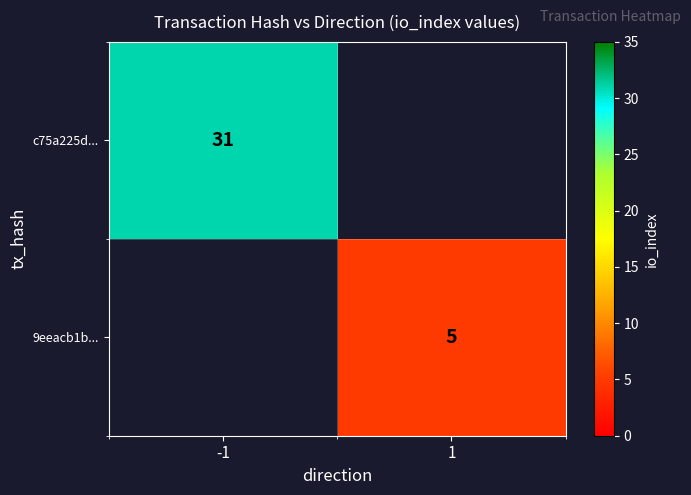

The c75a225d... series shows 7 at -1. True or false?

False